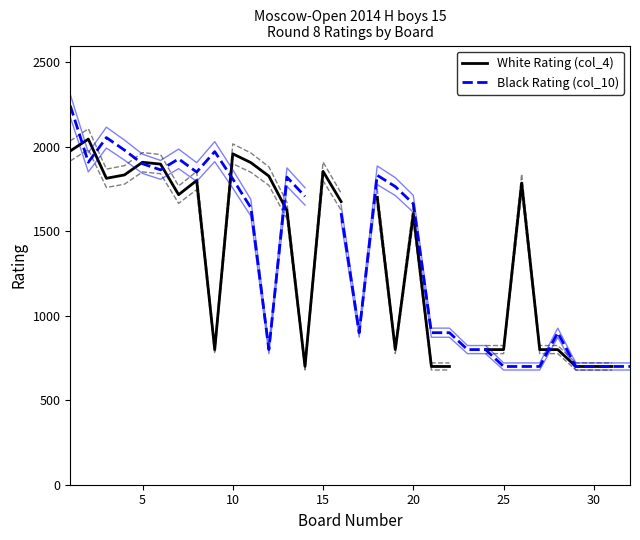

What are all the series names shown in the legend?

White Rating (col_4), Black Rating (col_10)